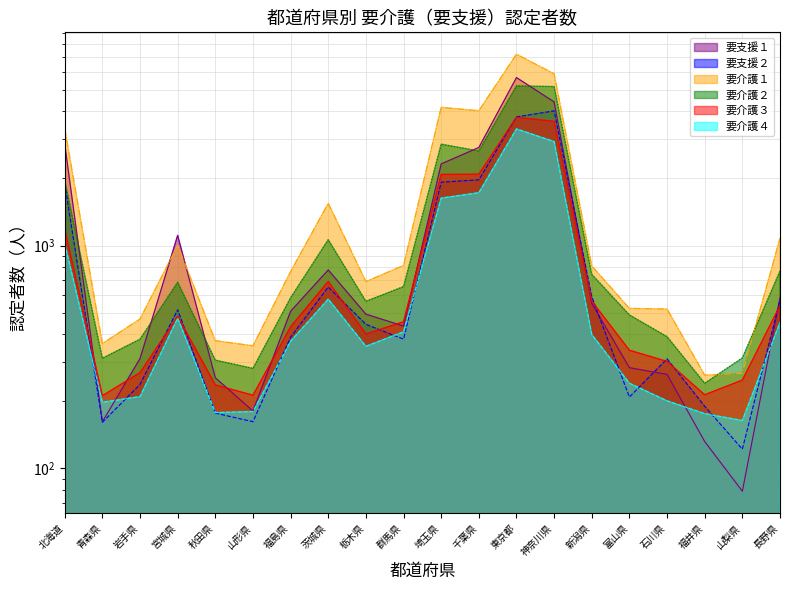

Does the chart have visible grid lines?

Yes